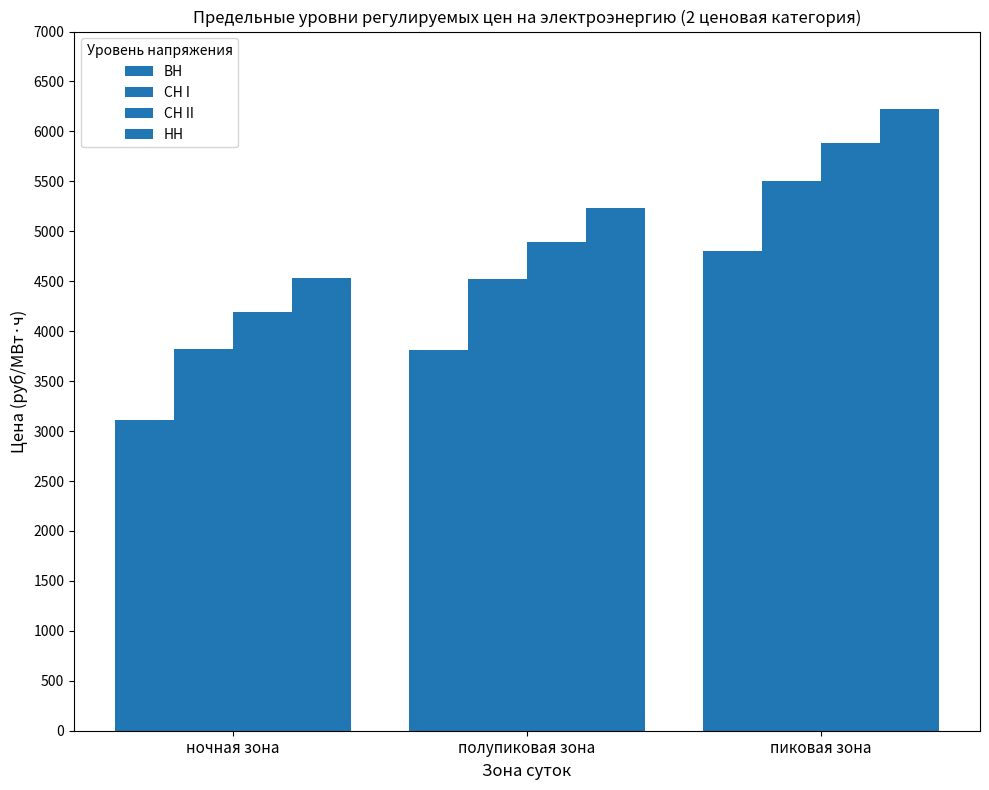

Rank the series by their average value, from highest to lowest.

НН, СН II, СН I, ВН